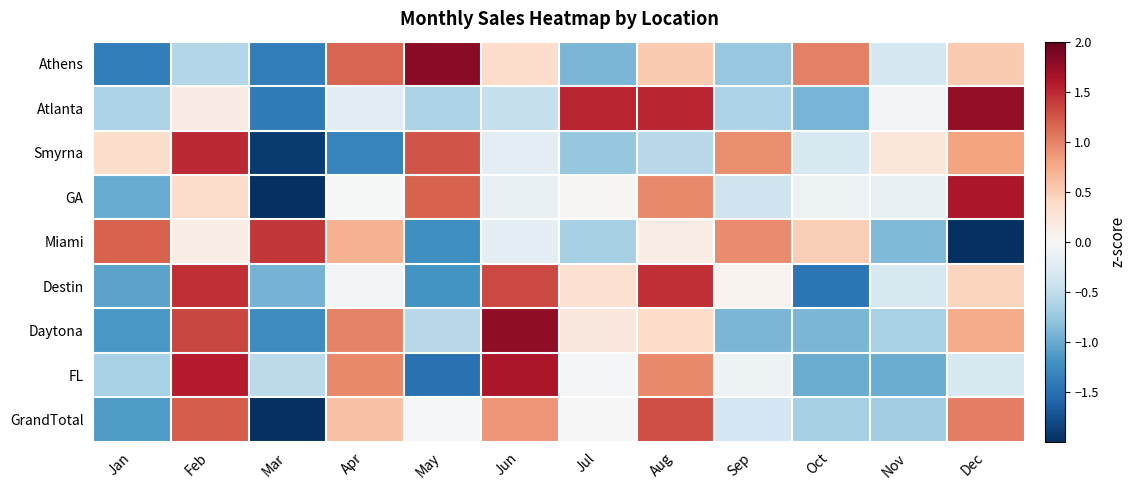

Rank the series by their maximum value, from lowest to highest.

GrandTotal, Miami, Destin, Smyrna, FL, GA, Atlanta, Daytona, Athens